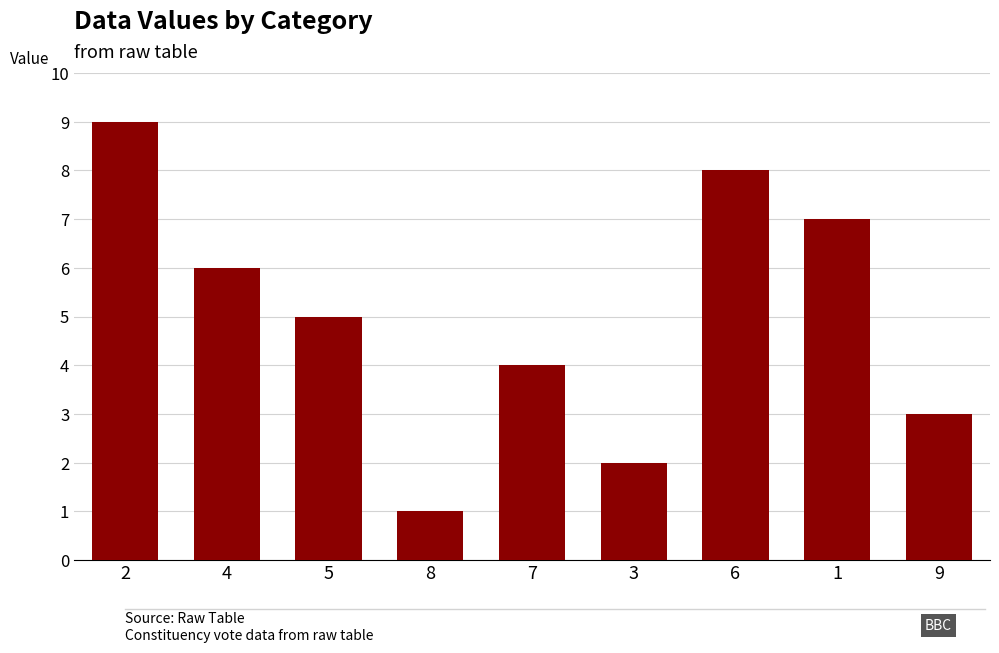

What is the maximum value shown in the chart?

9